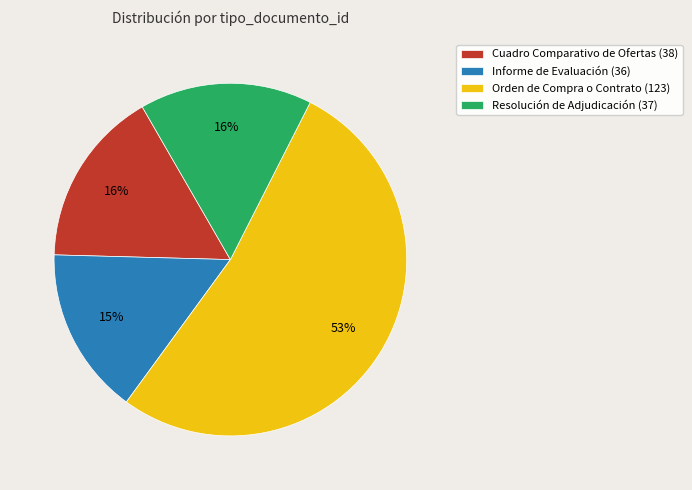

How many segments does this pie chart have?

4